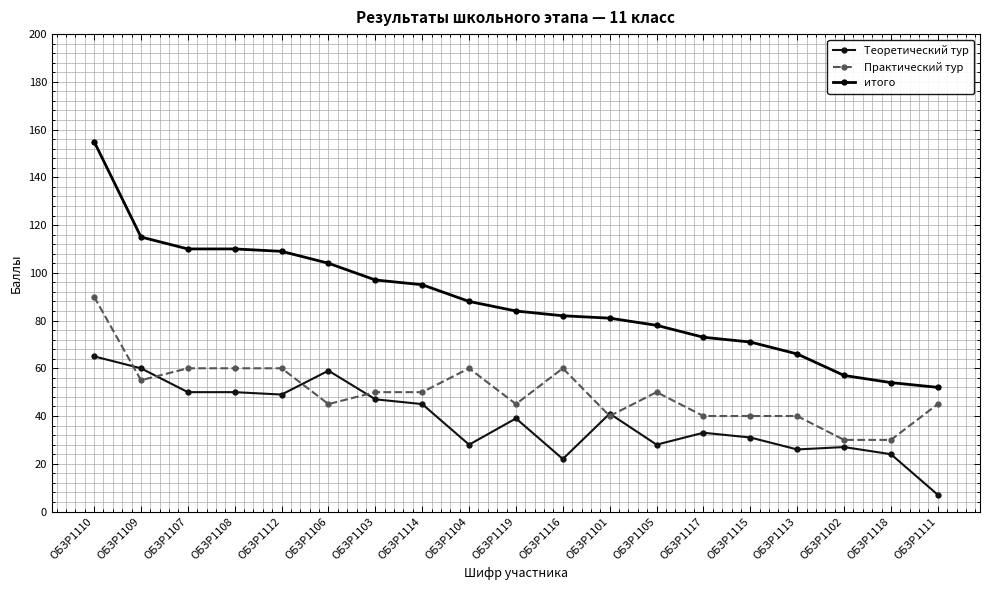

Is the value of Практический тур at ОБЗР1106 greater than the value of итого at ОБЗР1103?

No